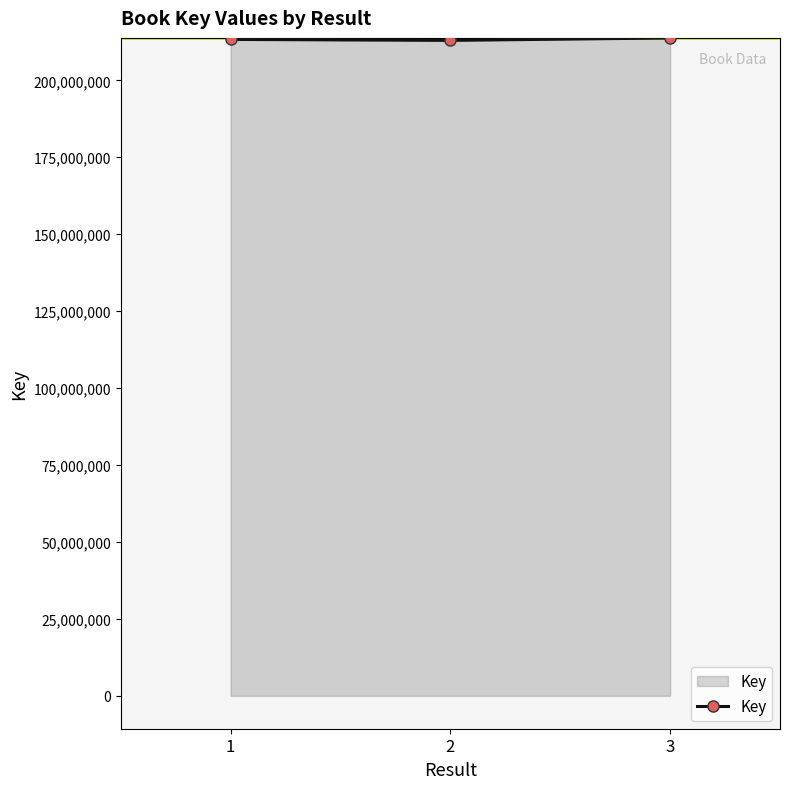

Does the chart display data point markers on the line(s)?

Yes